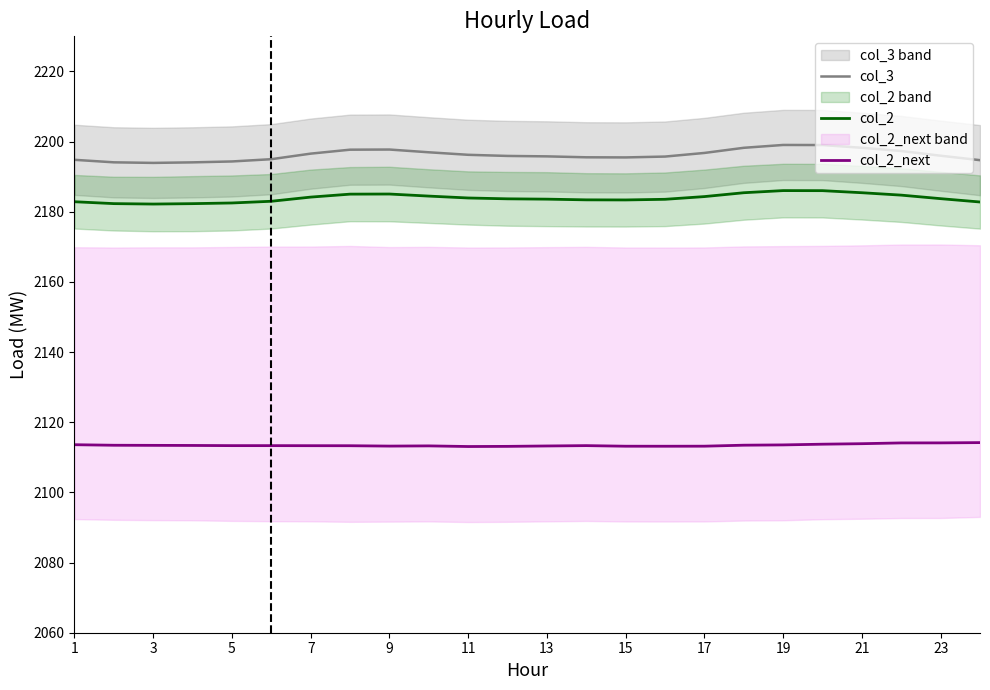

The col_3 series shows 3910.8 at 17. True or false?

False